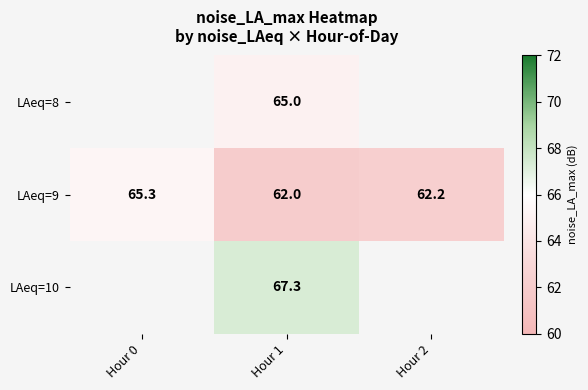

What is the difference between the LAeq=9 values at Hour 0 and Hour 2?

3.1